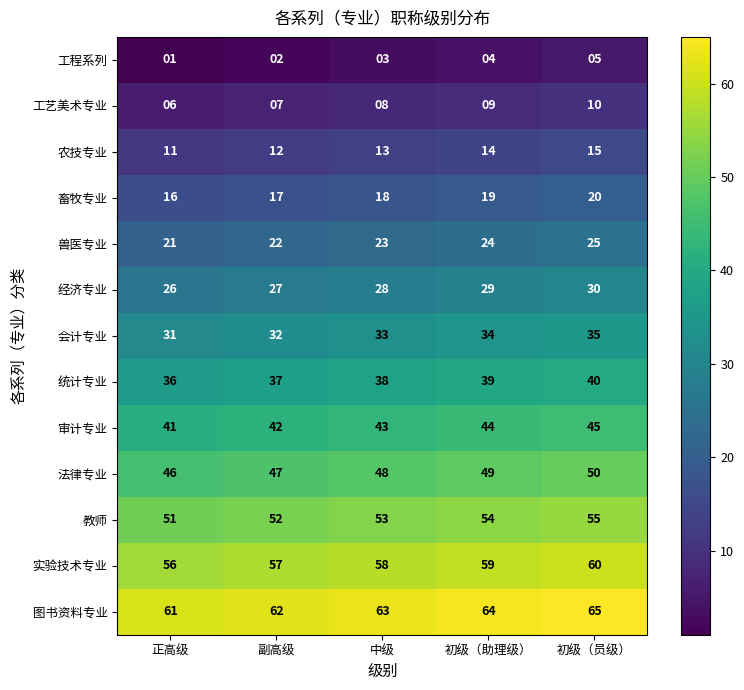

What is the sum of all 审计专业 values?

215